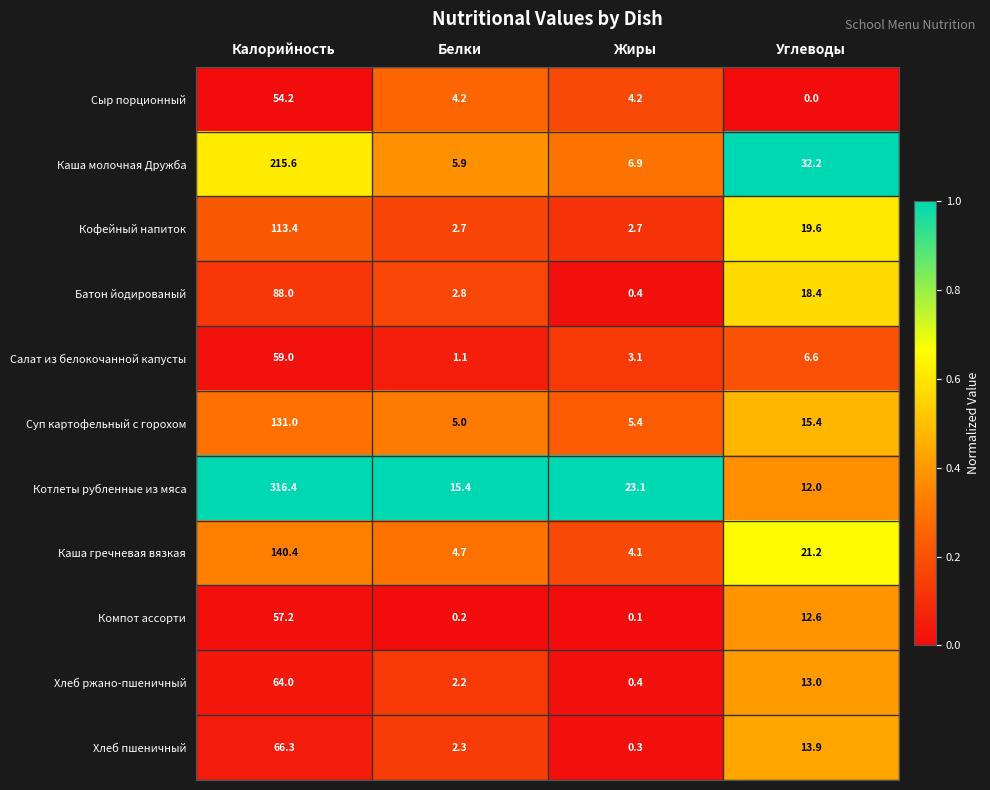

At how many categories does at least one series exceed 0?

4